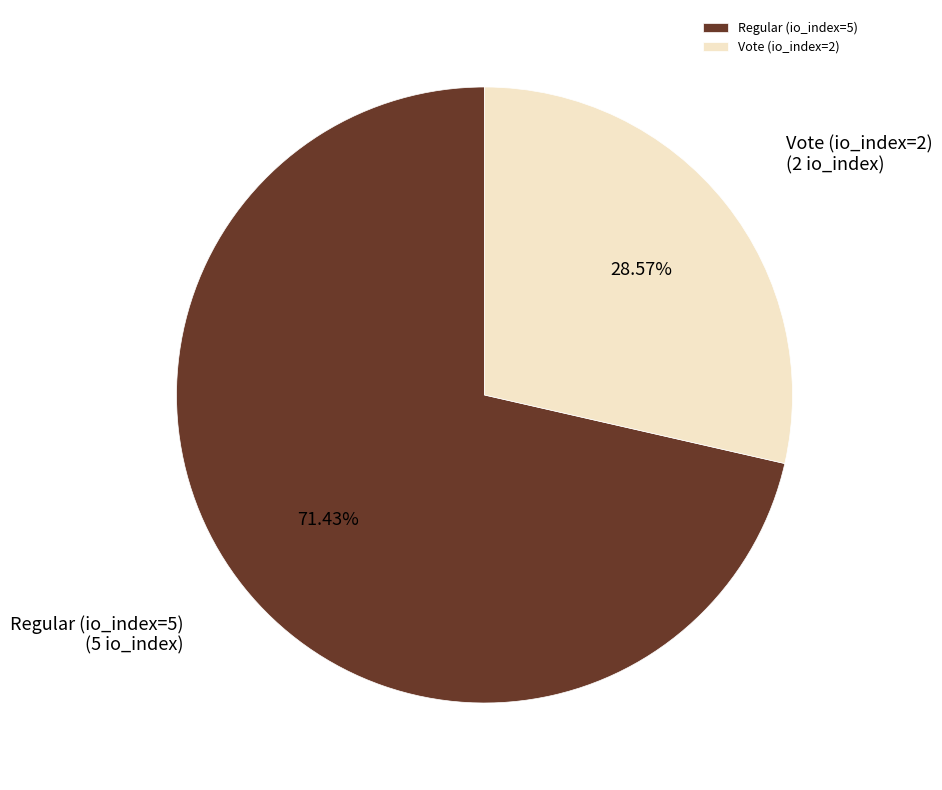

To the nearest percent, what is the average slice percentage?

50%